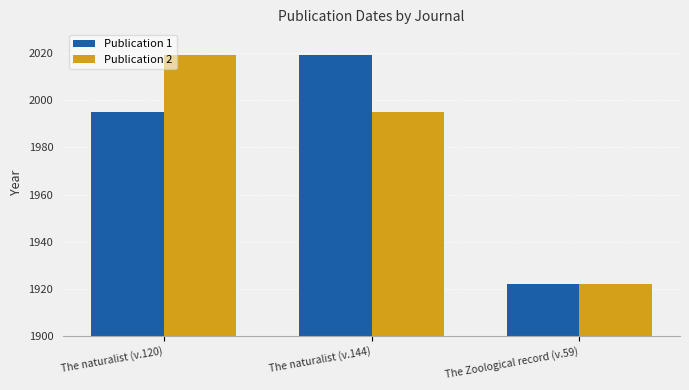

List the labels in order of Publication 1 value, smallest first.

The Zoological record (v.59), The naturalist (v.120), The naturalist (v.144)